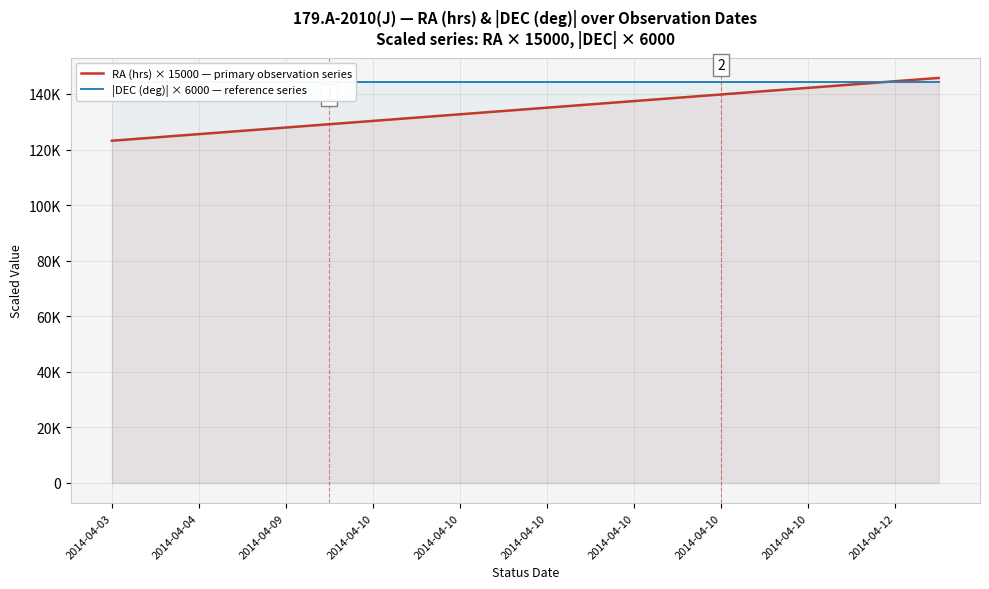

True or false: |DEC (deg)| × 6000 — reference series and RA (hrs) × 15000 — primary observation series cross at least once.

True